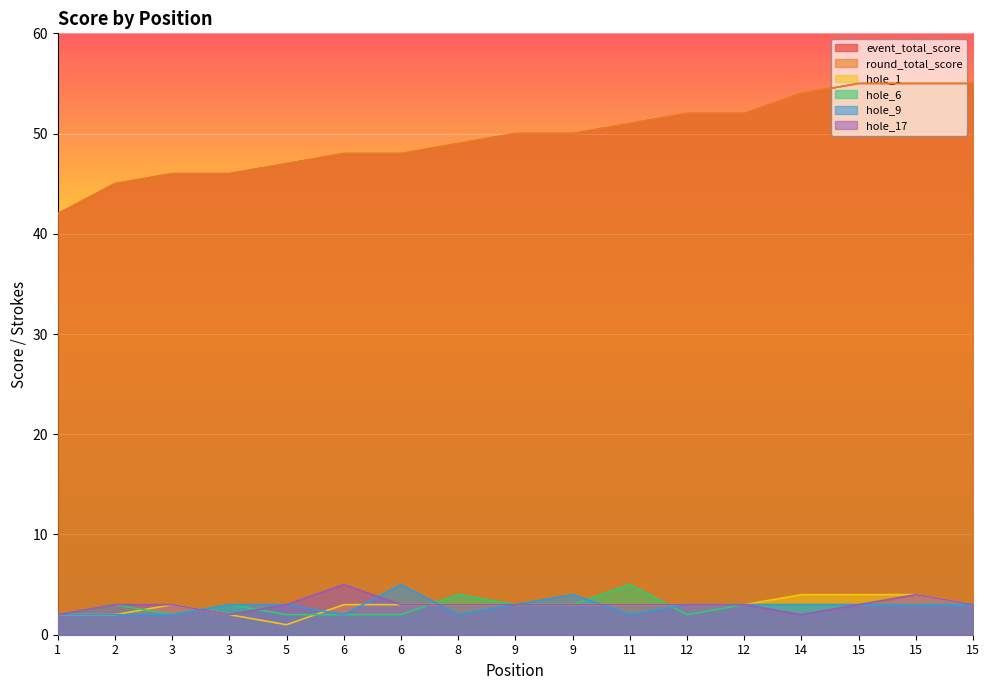

In hole_17, how many points are higher than both neighbors (excluding endpoints)?

2